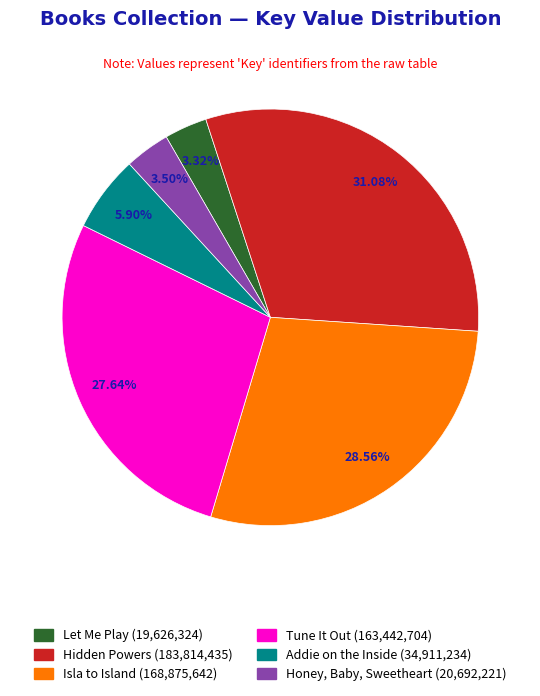

Which has a higher value, Honey, Baby, Sweetheart or Tune It Out?

Tune It Out